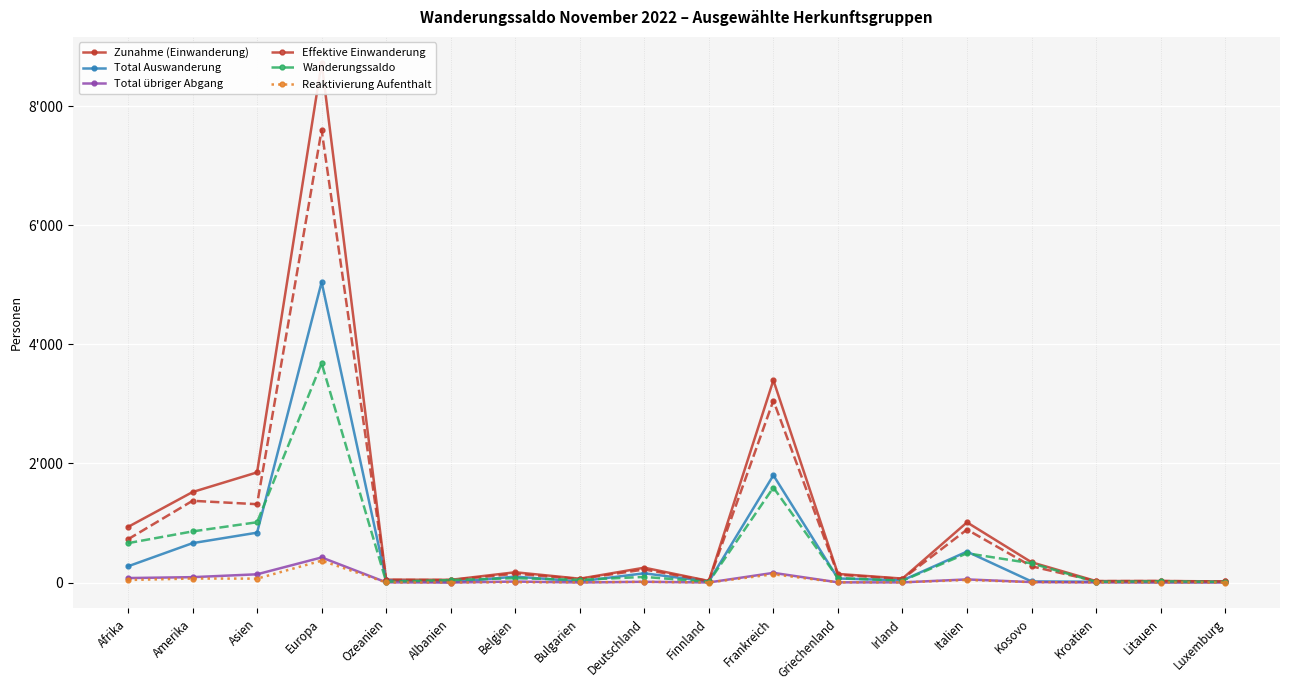

What is the difference between the second highest and minimum values in the Total Auswanderung series?

1797